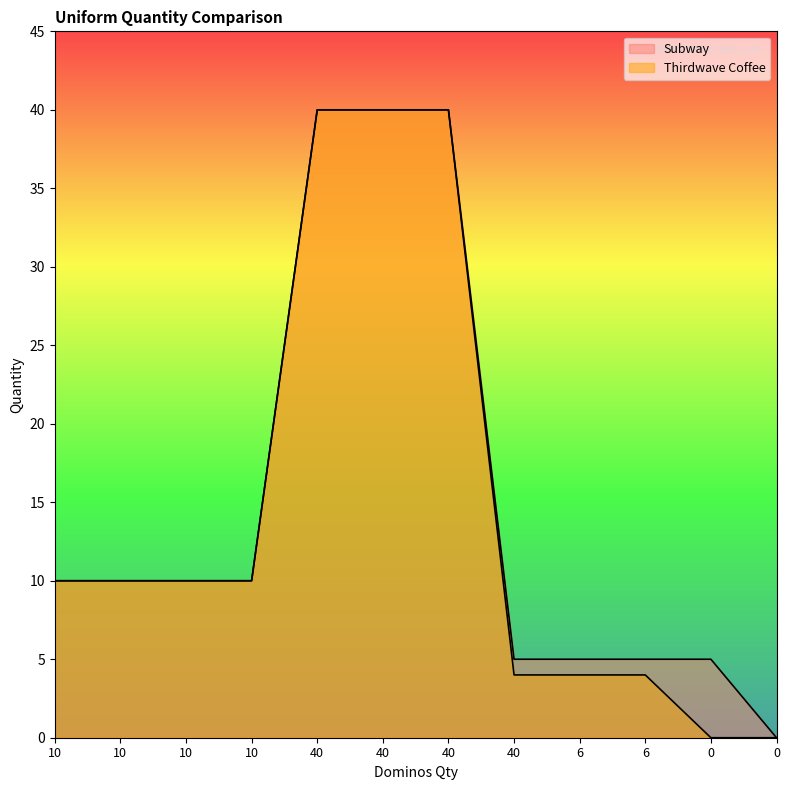

Is it true that Thirdwave Coffee equals 12 at 0?

False